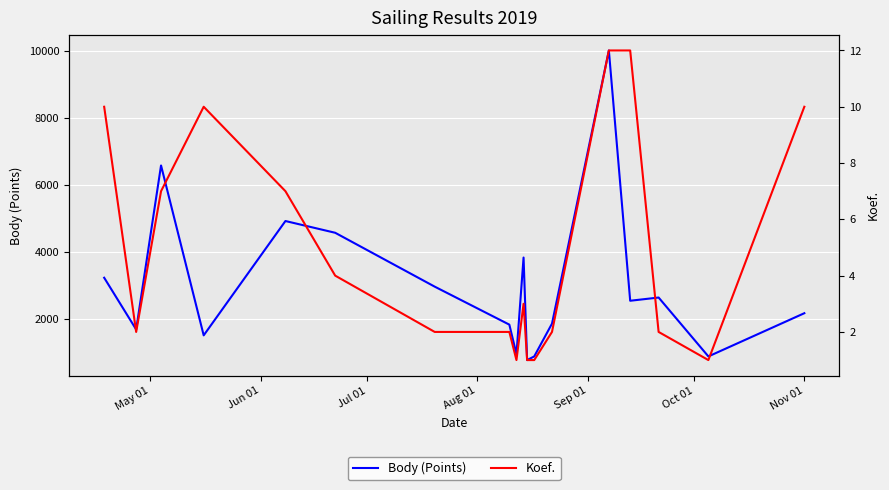

List the series in order of their overall mean, lowest first.

Koef., Body (Points)